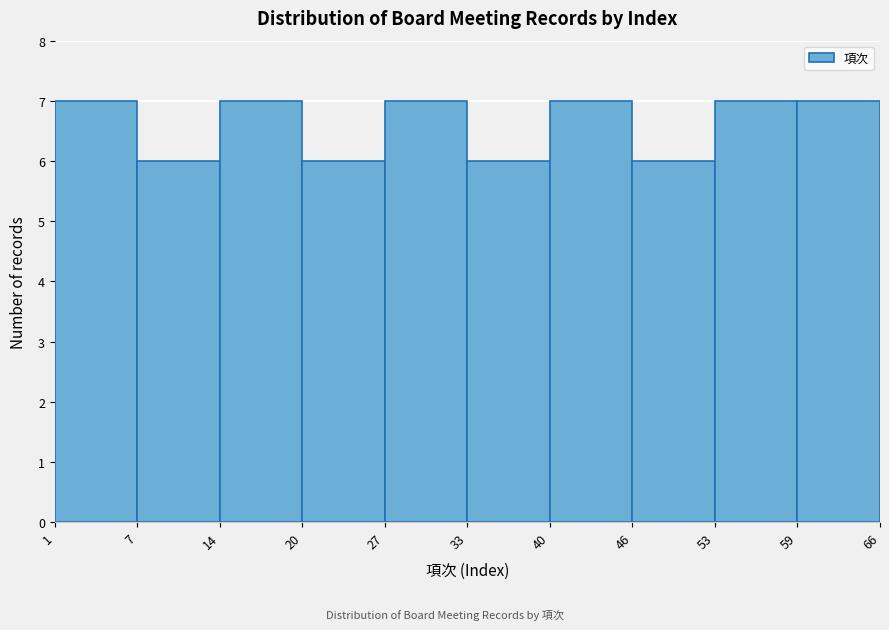

Reading left to right, list every bar in this chart as the range it spans on the x-axis followed by its height. The values are not printed on the chart, so give them approximately, as read against the axis.

1 to 7: 7
7 to 14: 6
14 to 20: 7
20 to 27: 6
27 to 33: 7
33 to 40: 6
40 to 46: 7
46 to 53: 6
53 to 59: 7
59 to 66: 7